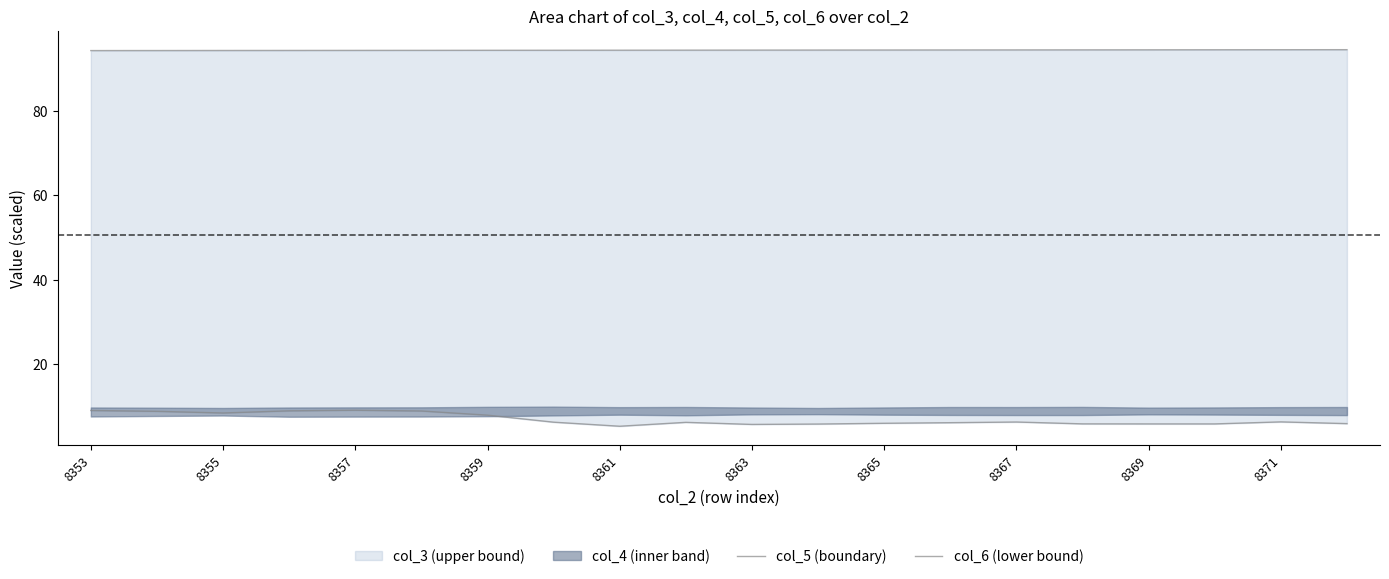

How many lines are shown in the chart?

2